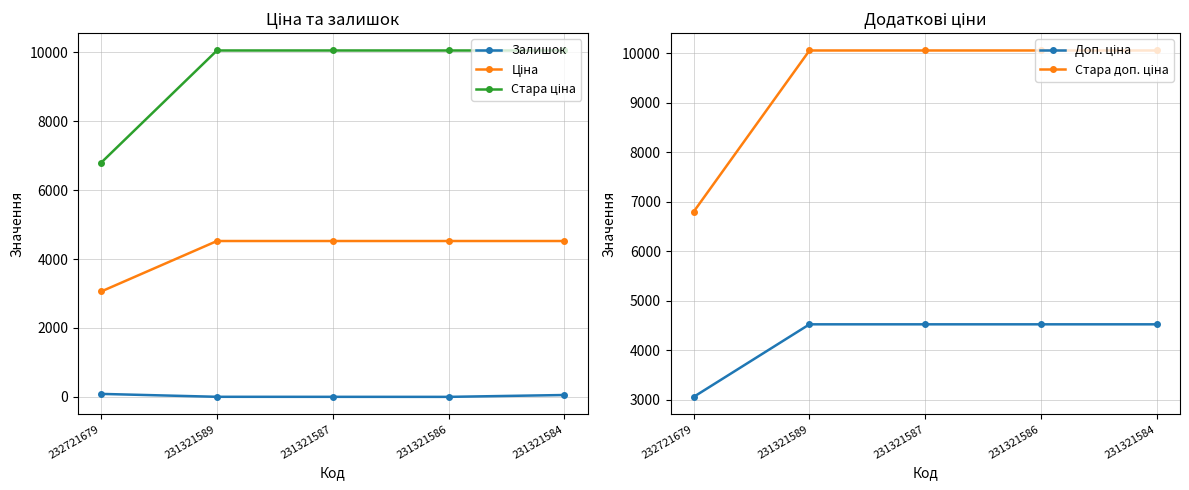

True or false: Стара доп. ціна and Ціна cross at least once.

False